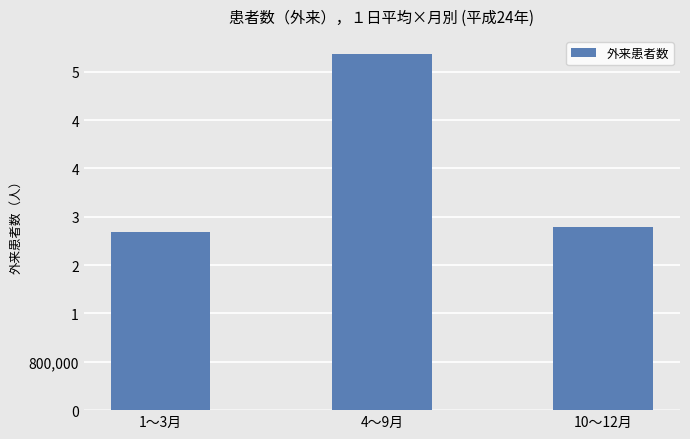

Which has a higher value, 10〜12月 or 4〜9月?

4〜9月